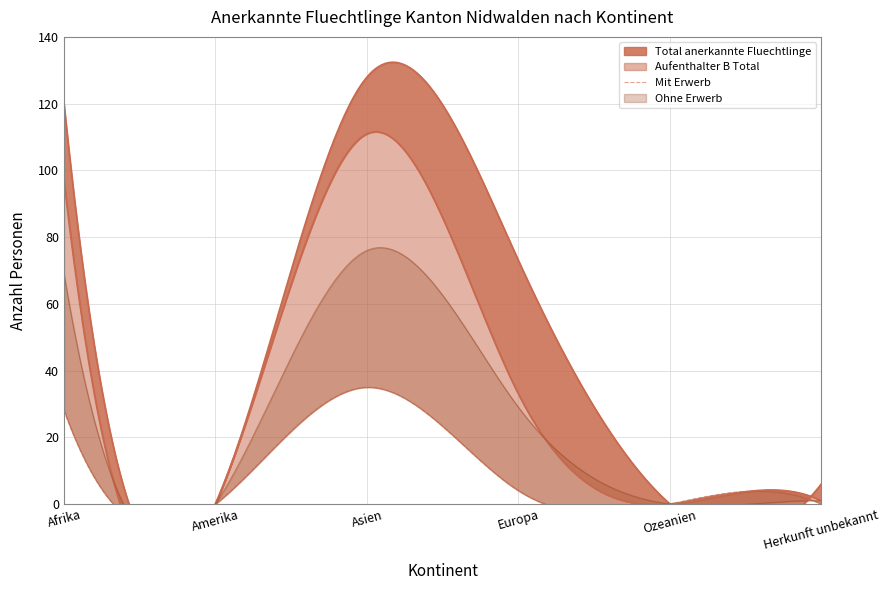

What is the spread (max minus min) of values at Europa?

69